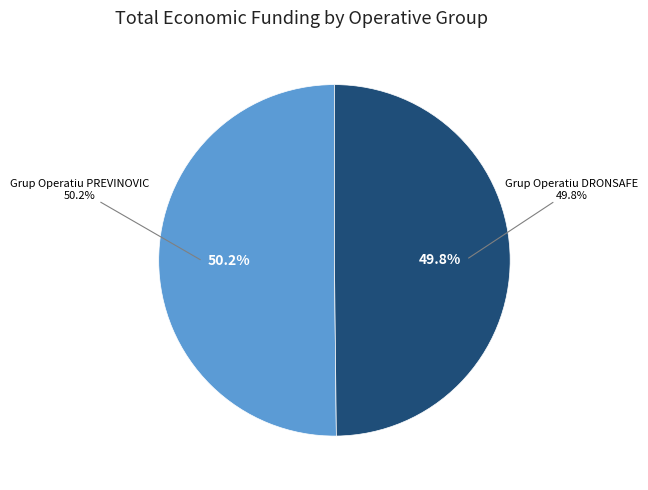

What is the largest slice in the pie chart?

Grup Operatiu PREVINOVIC